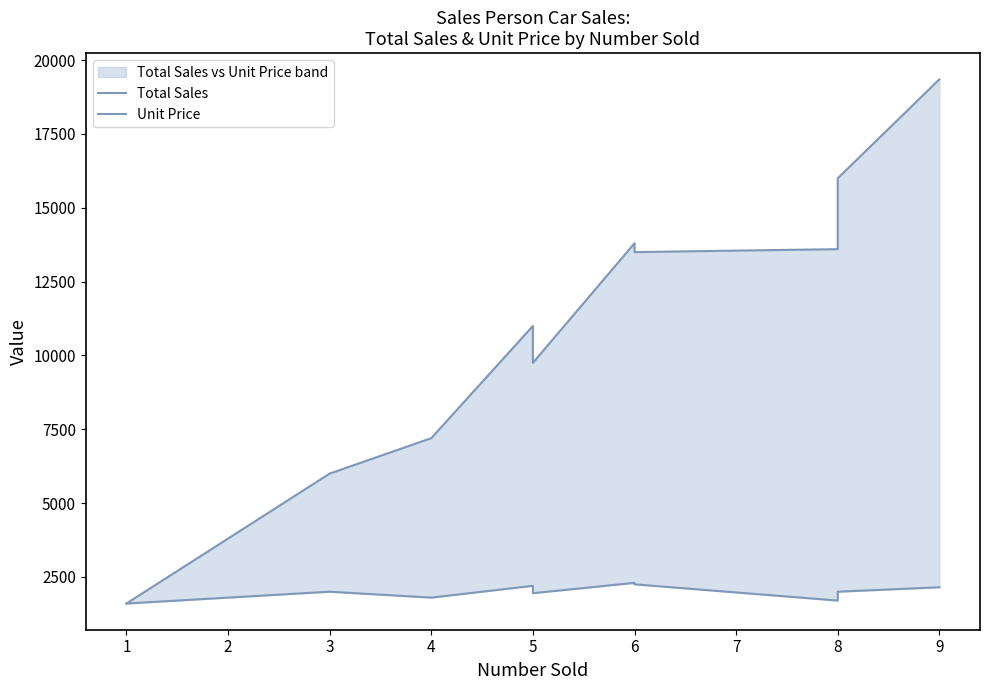

How many interior local peaks does the Unit Price series have?

3